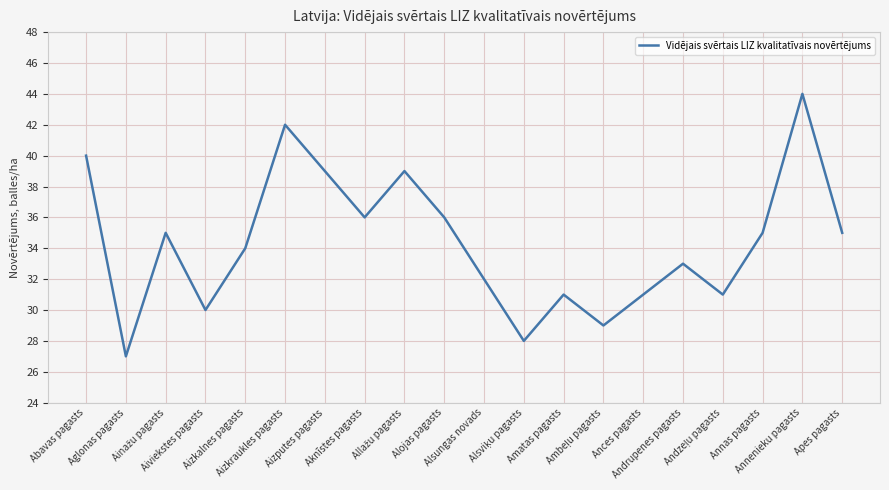

What is the difference between the maximum and minimum values?

17